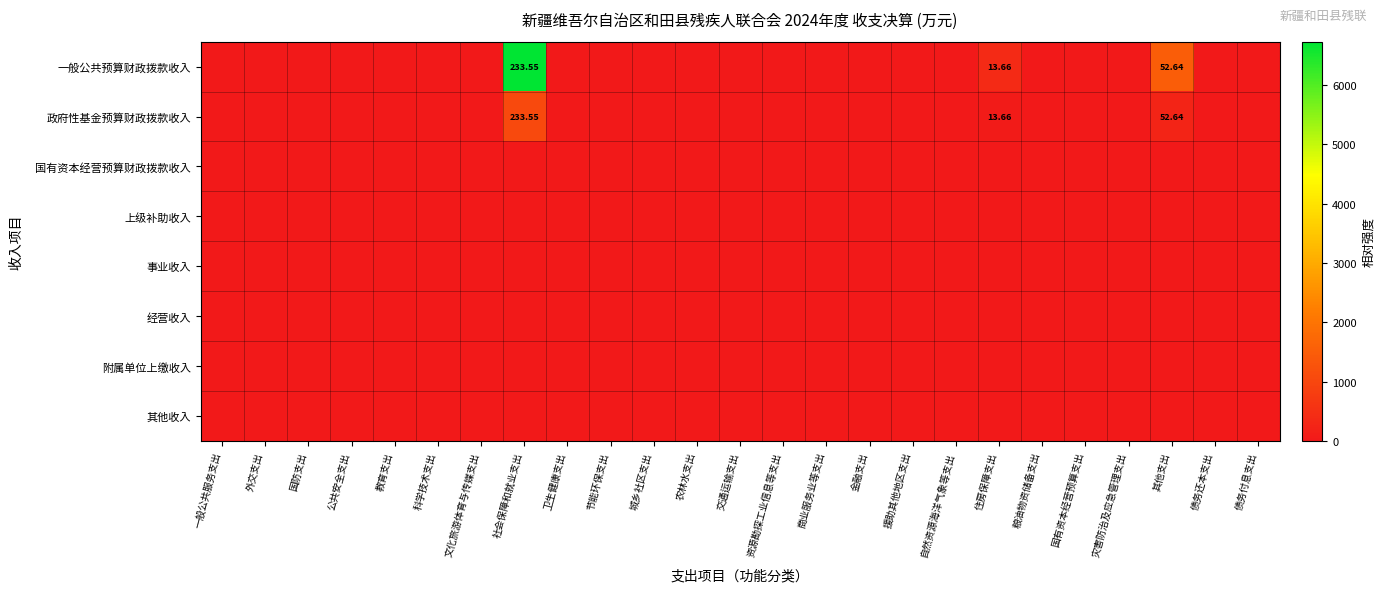

The value of 事业收入 at 资源勘探工业信息等支出 is 0.0. True or false?

True